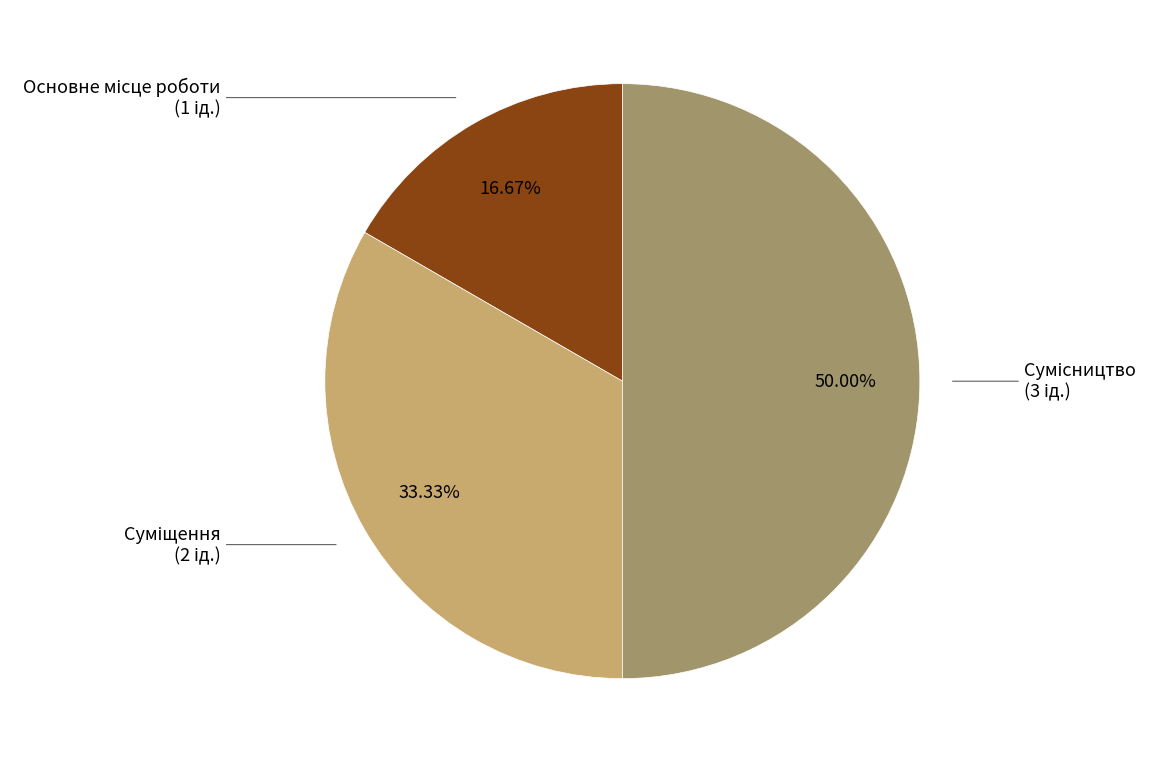

Which slice is the smallest?

Основне місце роботи